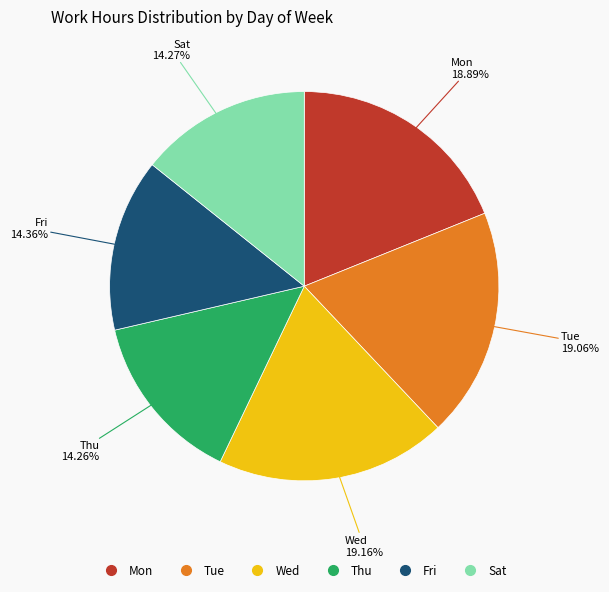

Is there a majority slice in this chart?

No